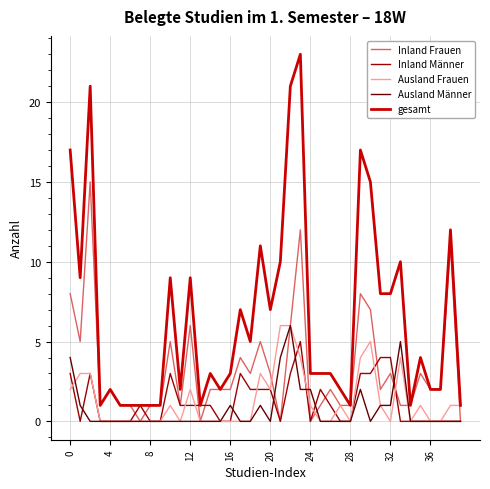

What is the highest value of the Ausland Männer series?

6